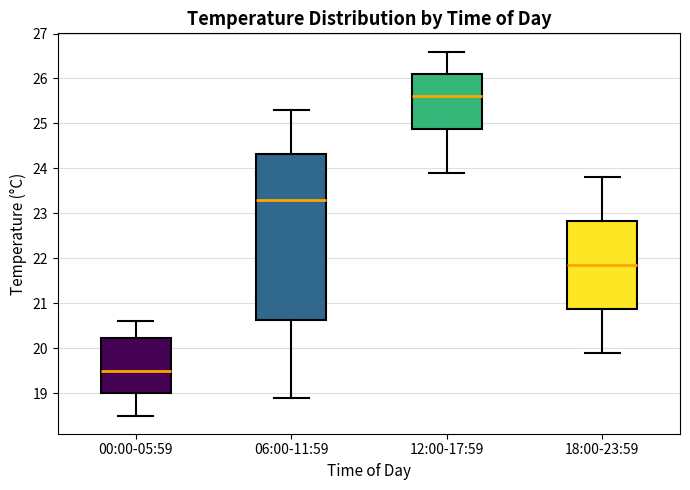

Where does the lower whisker of the box for 06:00-11:59 end on the y-axis? The values are not printed on the chart, so give them approximately, as read against the axis.

18.9